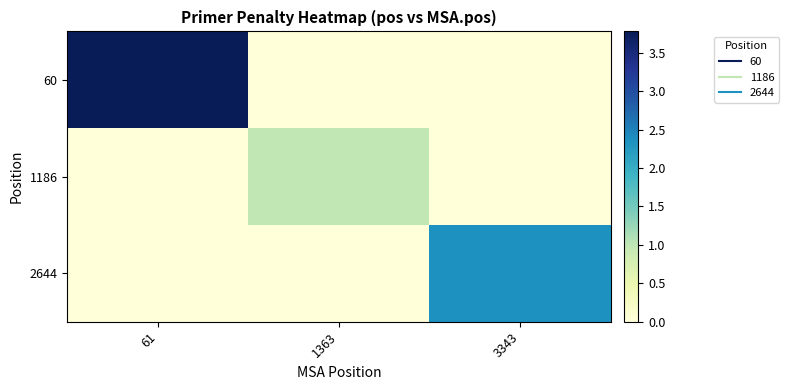

What is the difference between the highest and lowest values at 1363?

1.0